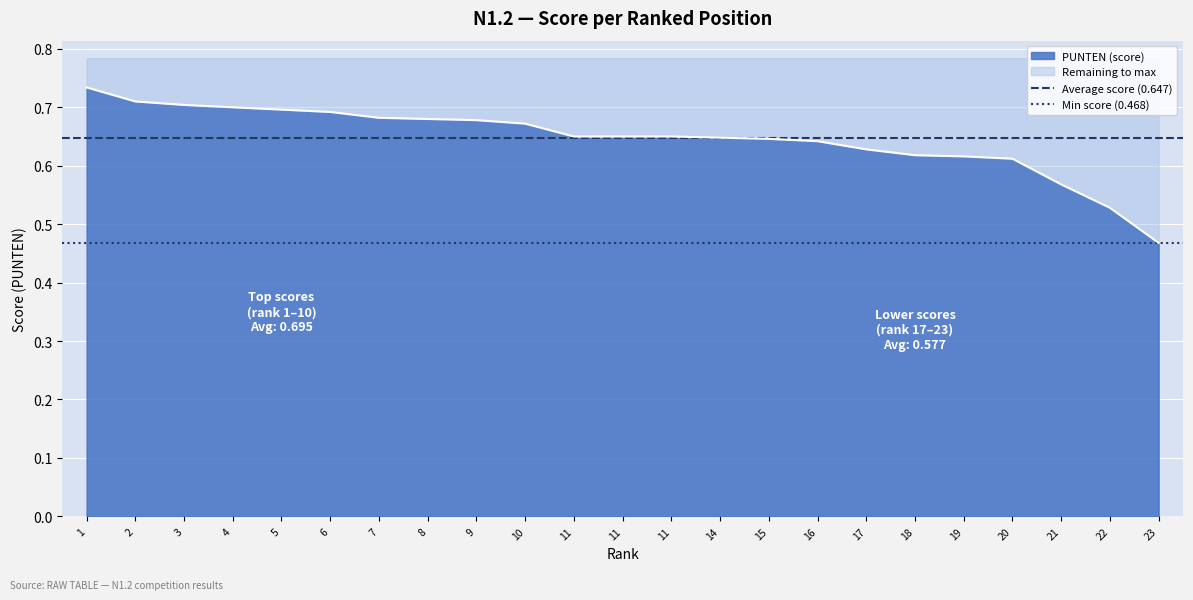

What is the approximate value of Min score (0.468) at 1?

0.5